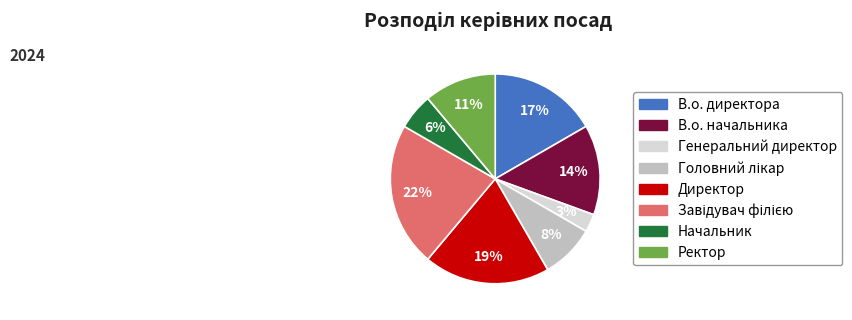

To the nearest percent, what is the difference between the Начальник and В.о. директора slice percentages?

11%